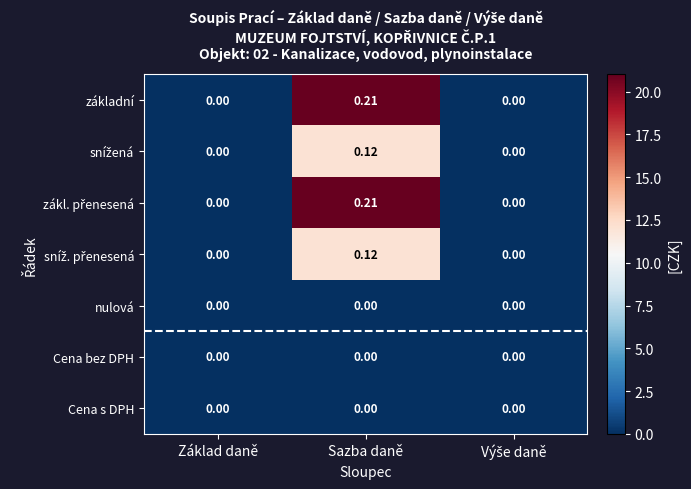

At Sazba daně, list the series in order from largest to smallest.

základní, zákl. přenesená, snížená, sníž. přenesená, nulová, Cena bez DPH, Cena s DPH